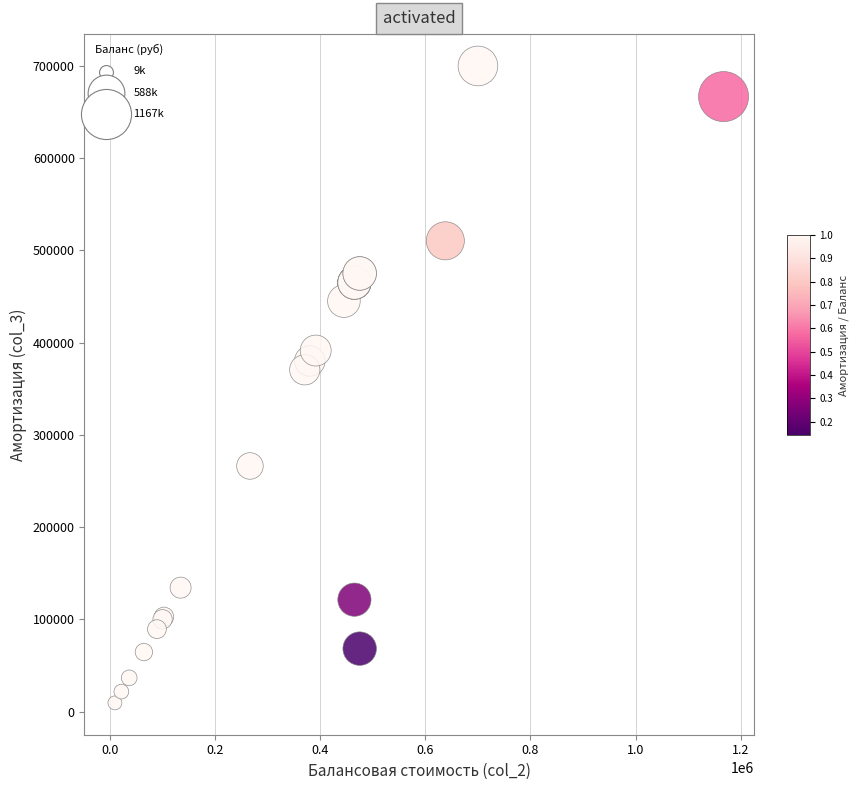

What Y value in the scatter plot is closest to 354680?

370537.0